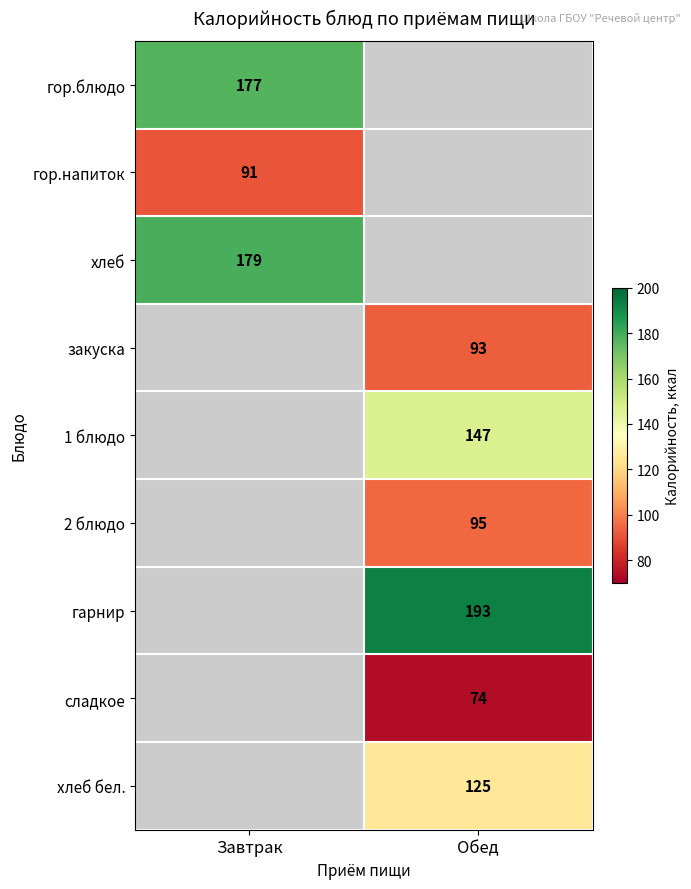

Is it true that хлеб бел. equals 125 at Обед?

True